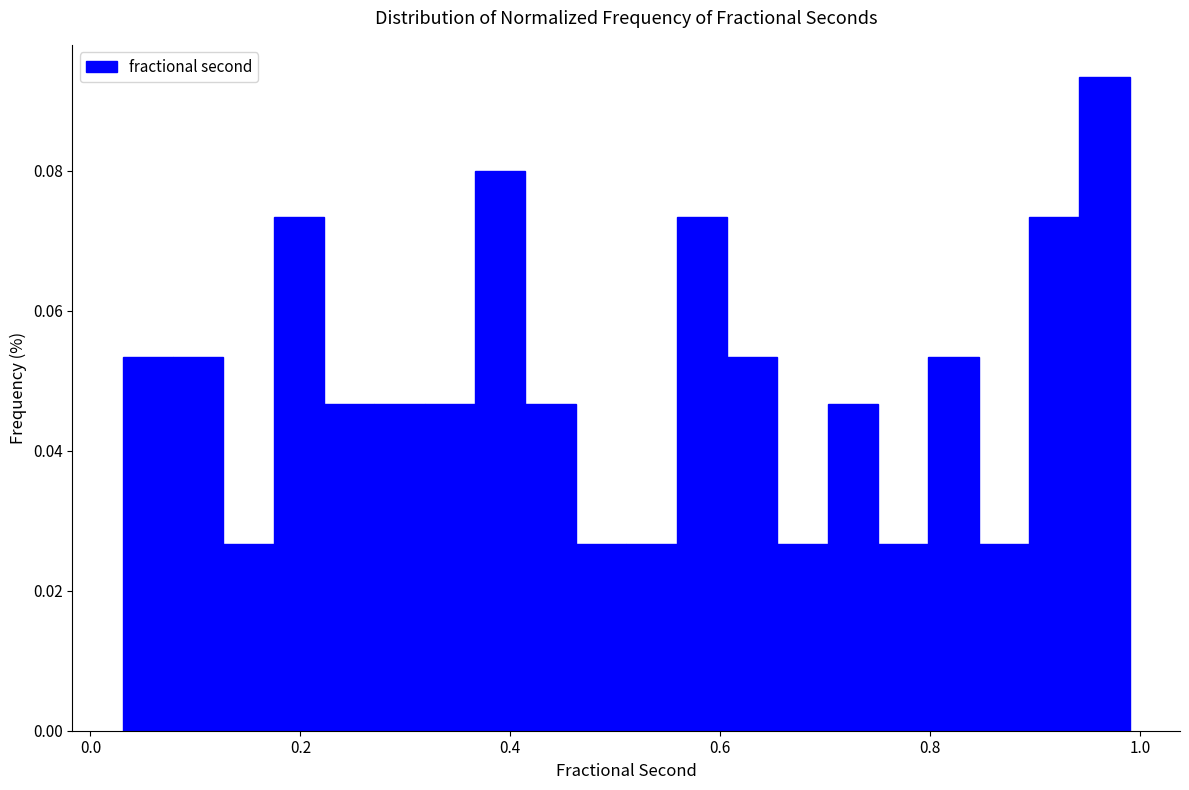

Around what value on the x-axis is the tallest bar? Give the approximate position of its centre, as read against the axis.

0.96